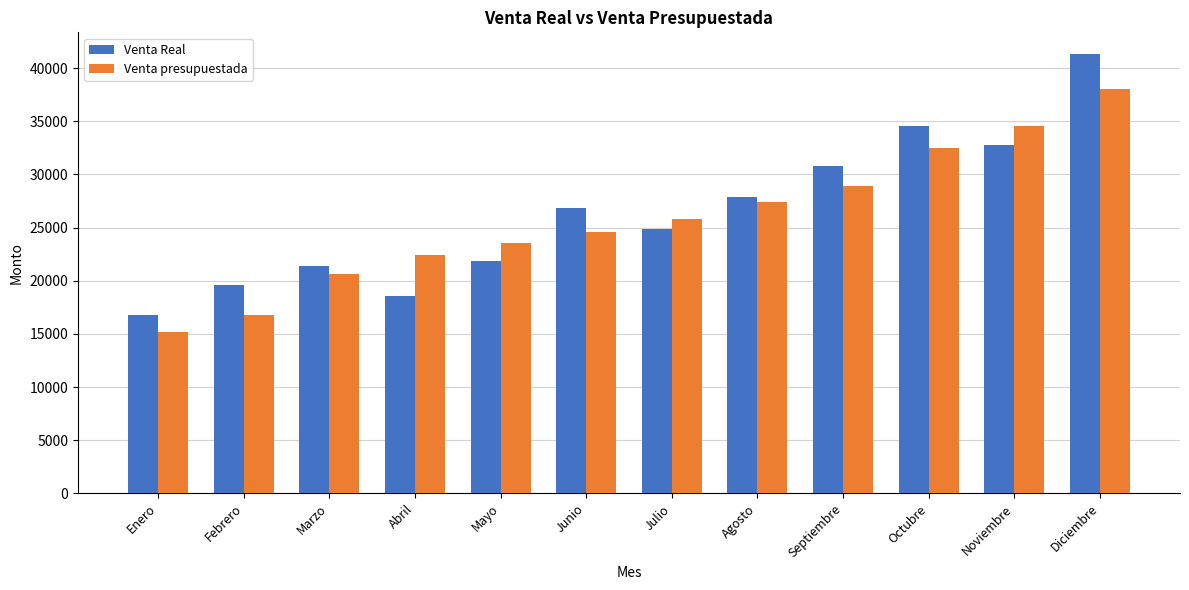

Which series has the widest spread of values?

Venta Real